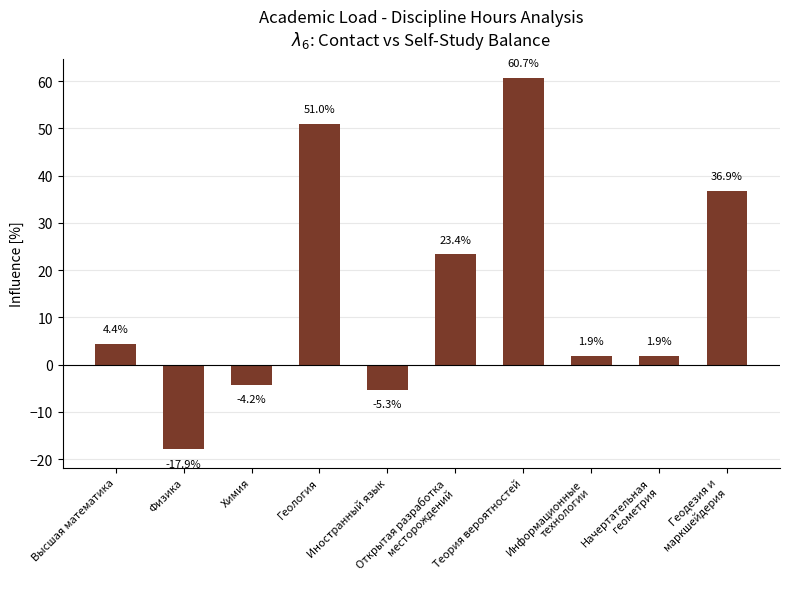

What is the greatest value displayed?

60.7